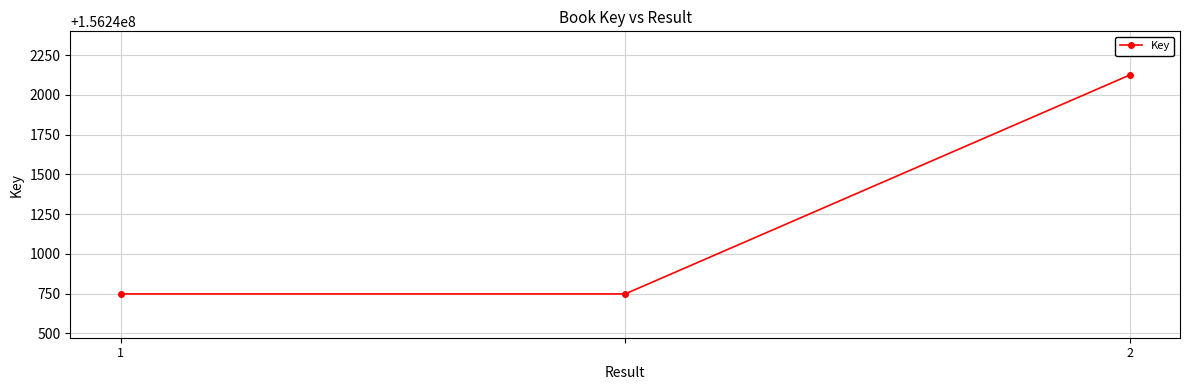

How many categories are shown in the chart?

3